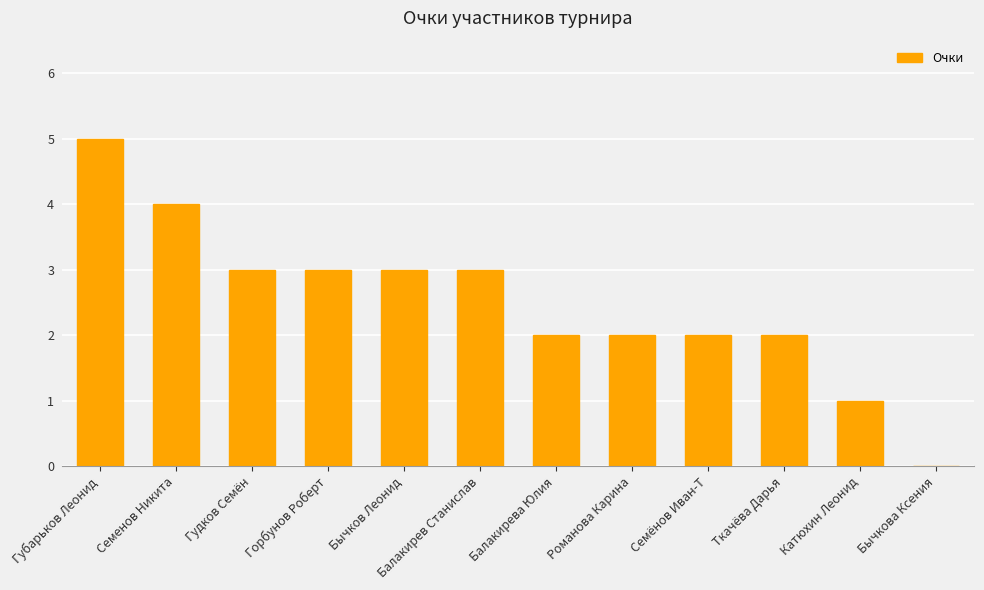

Is it true that the value at Балакирев Станислав is 1?

False